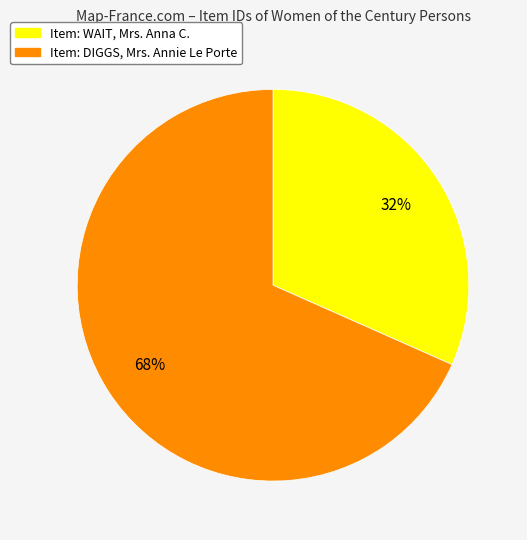

To the nearest percent, what is the average slice percentage?

50%